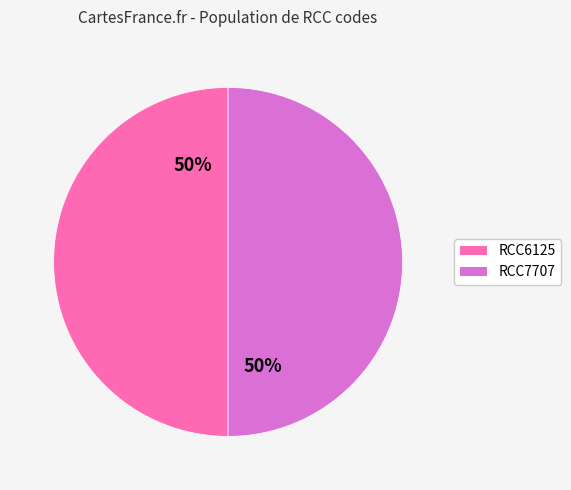

Is it true that RCC6125 is 50% of the pie?

True